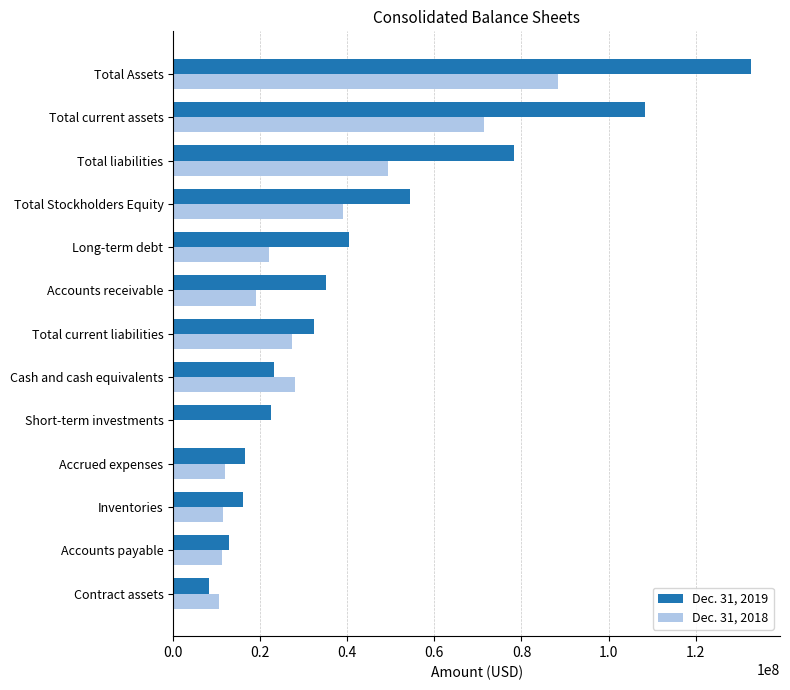

What is the total value across all series at Total Stockholders Equity?

93501000